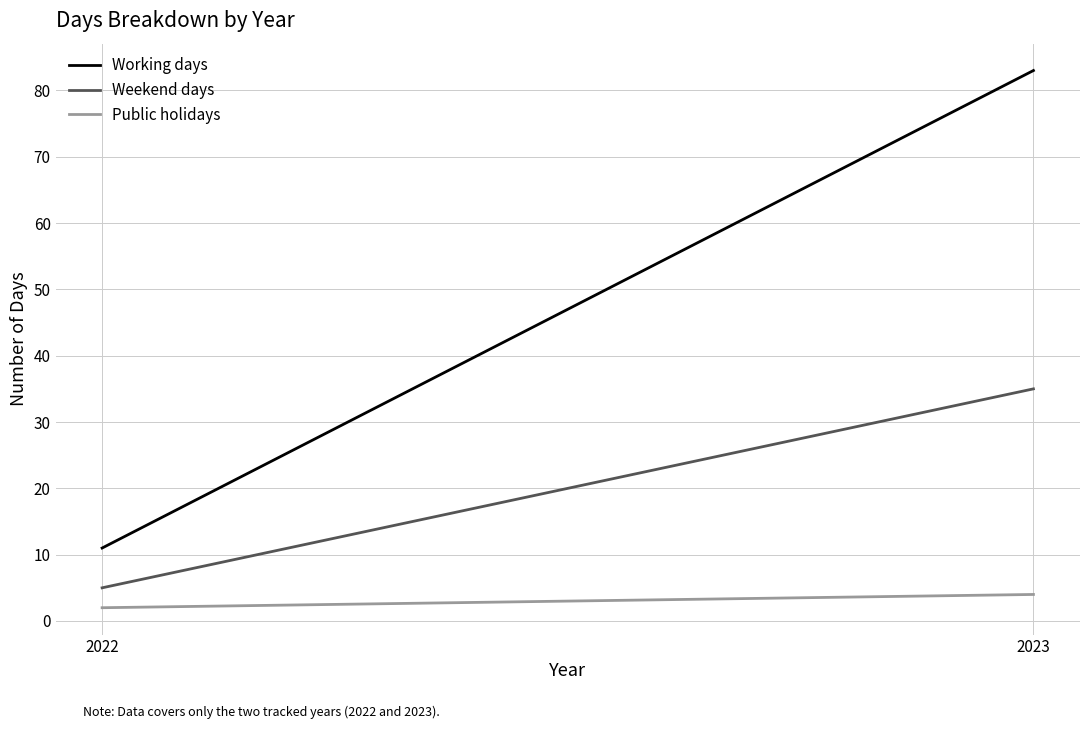

What is the maximum value for Public holidays?

4